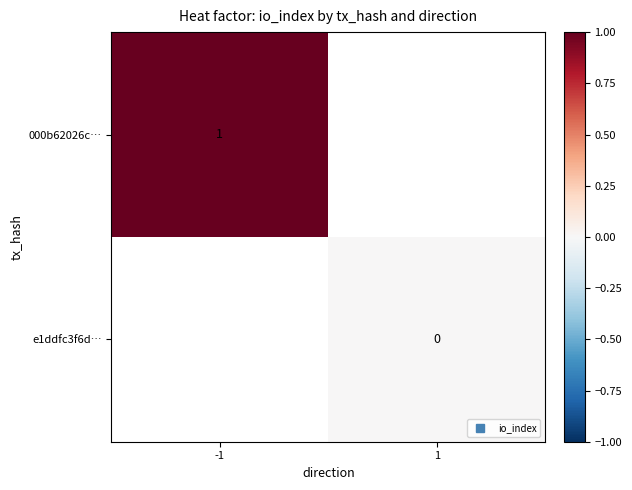

Which series has the largest range (max minus min)?

000b62026c…